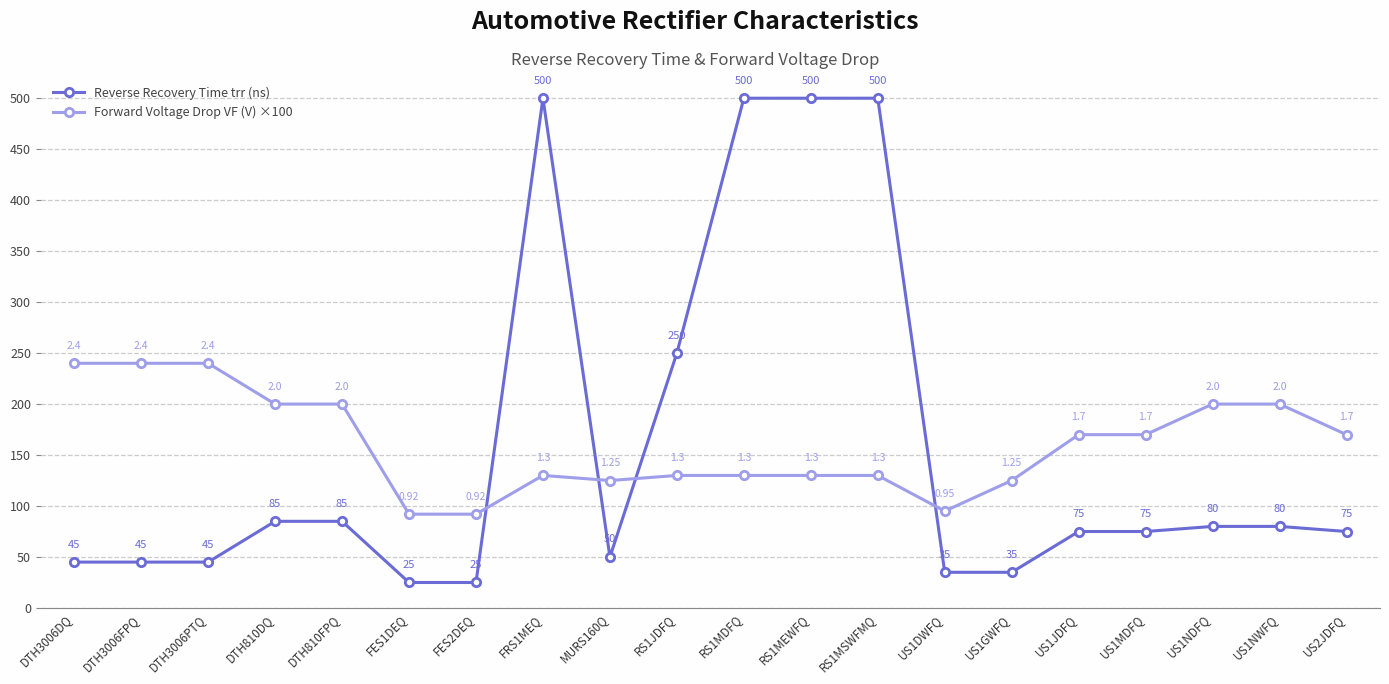

What is the sum of the Reverse Recovery Time trr (ns) values at US1DWFQ and DTH810FPQ?

120